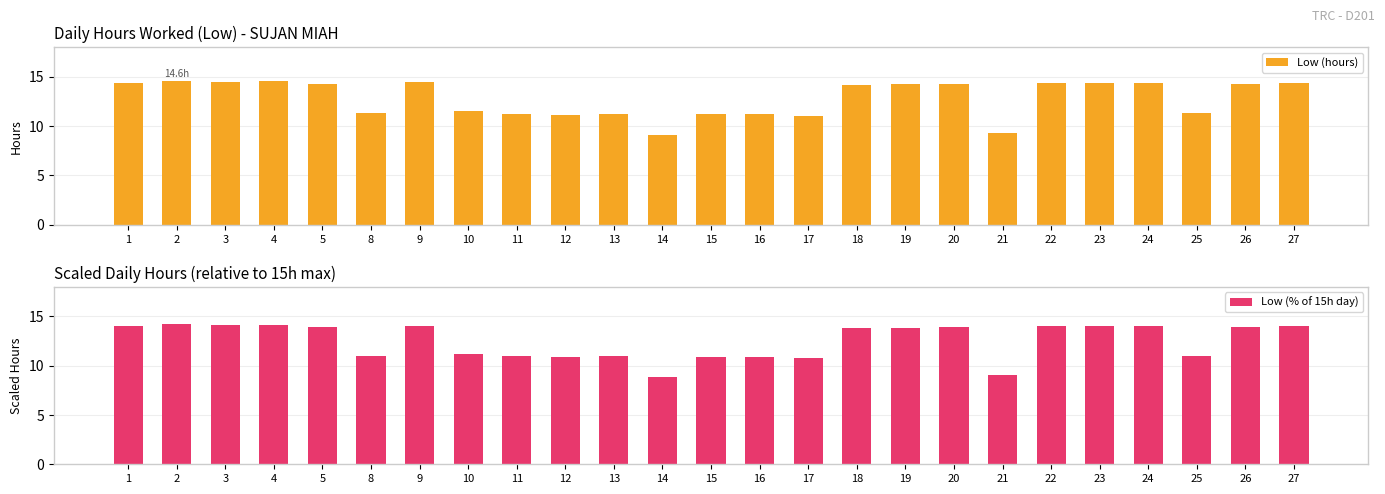

The value of Low (hours) at 13 is 11.2. True or false?

True